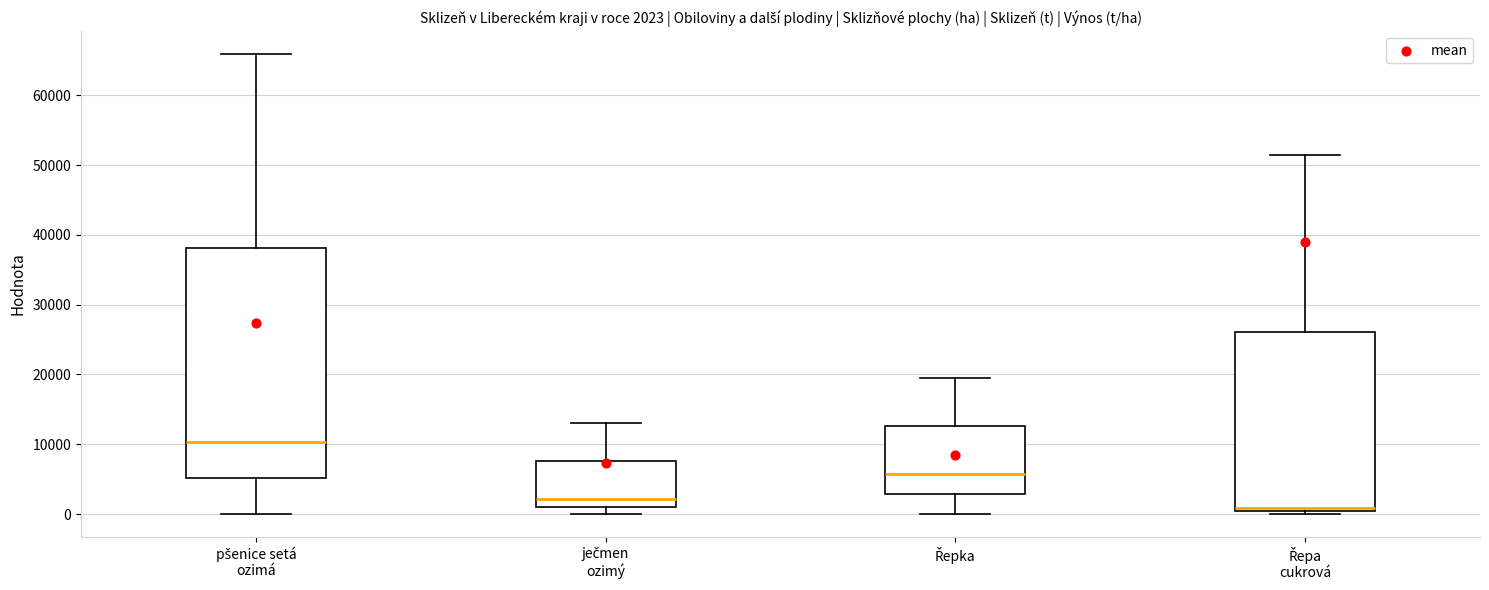

Which box is the tallest, from its lower edge to its upper edge?

pšenice setá ozimá